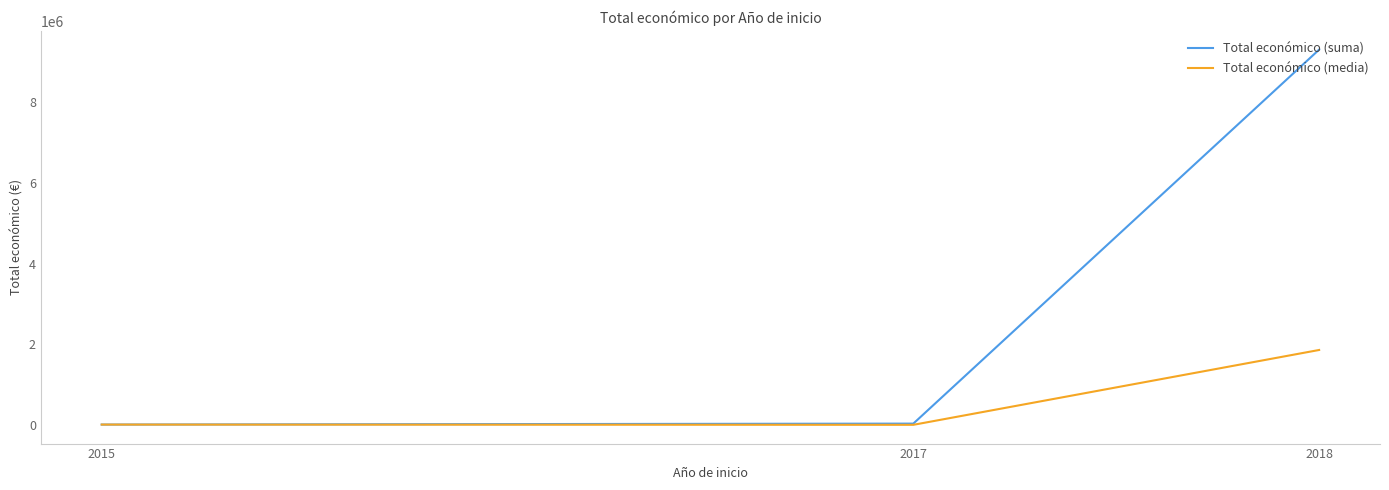

At which category is the sum across all series the highest?

2018